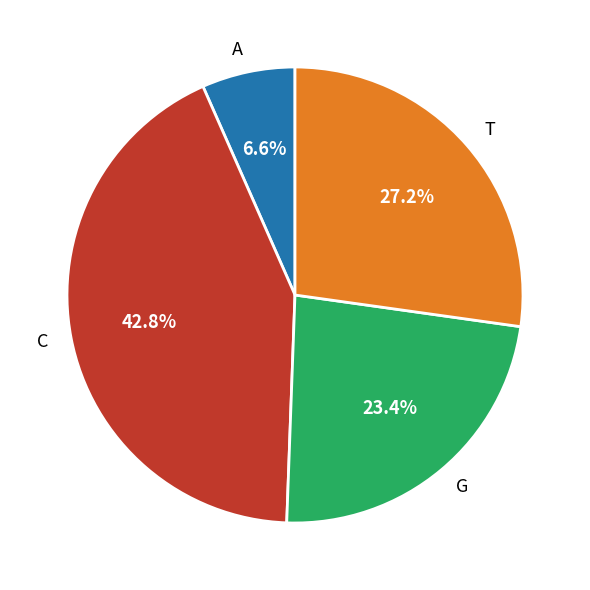

What is the ratio of the value at T to the value at G?

1.2